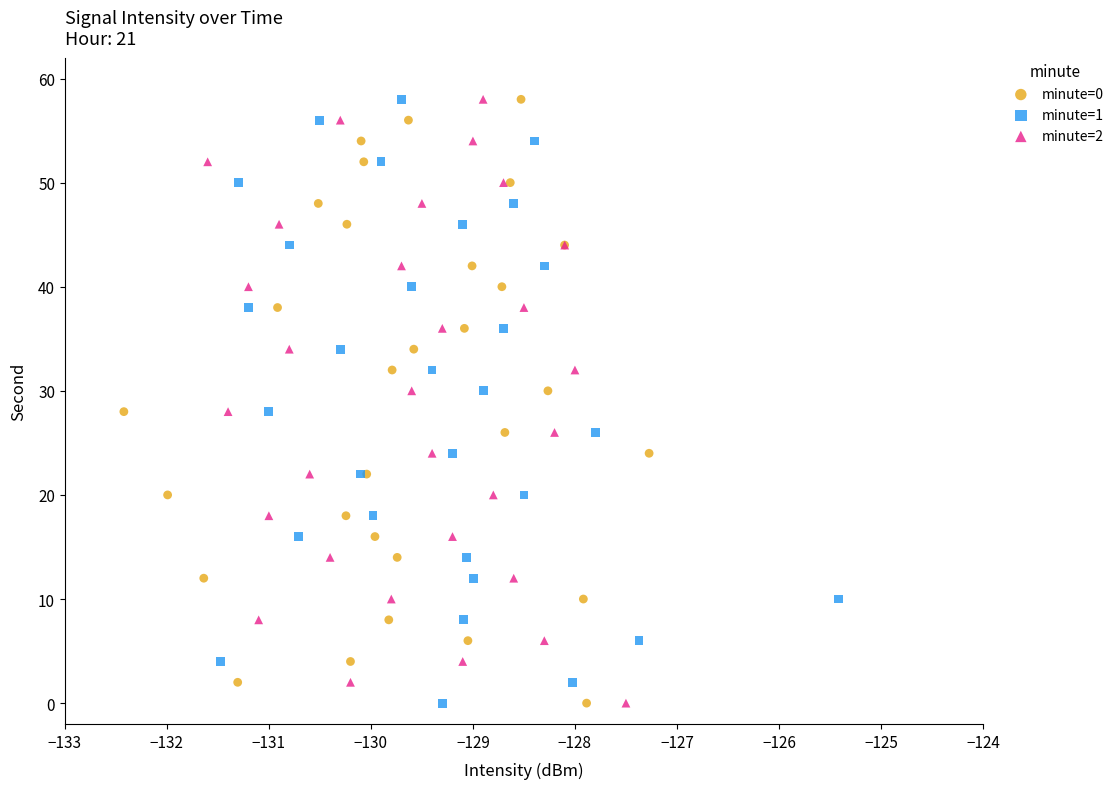

What are all the series names shown in the legend?

minute=0, minute=1, minute=2